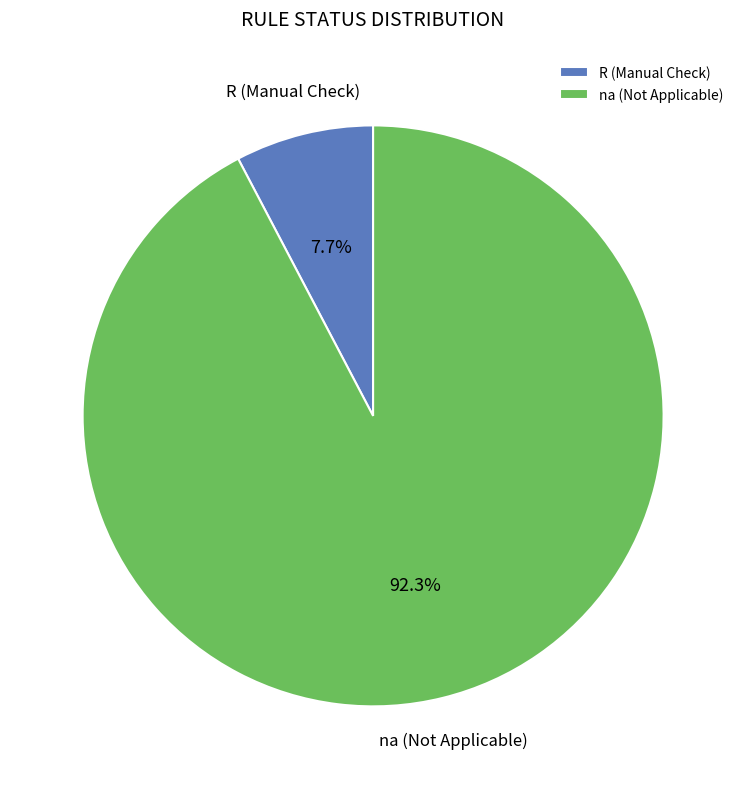

Count the number of slices in the pie.

2